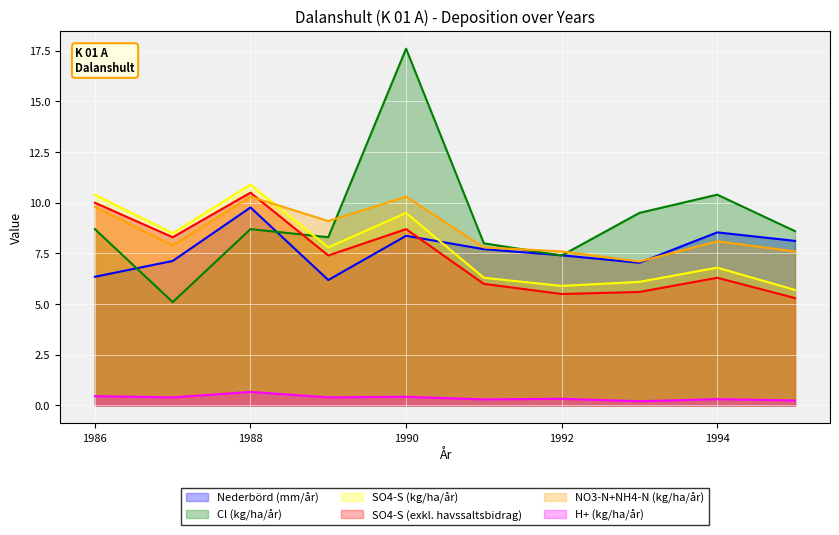

List the labels in order of SO4-S (exkl. havssaltsbidrag) value, largest first.

1988, 1986, 1990, 1987, 1989, 1994, 1991, 1993, 1992, 1995